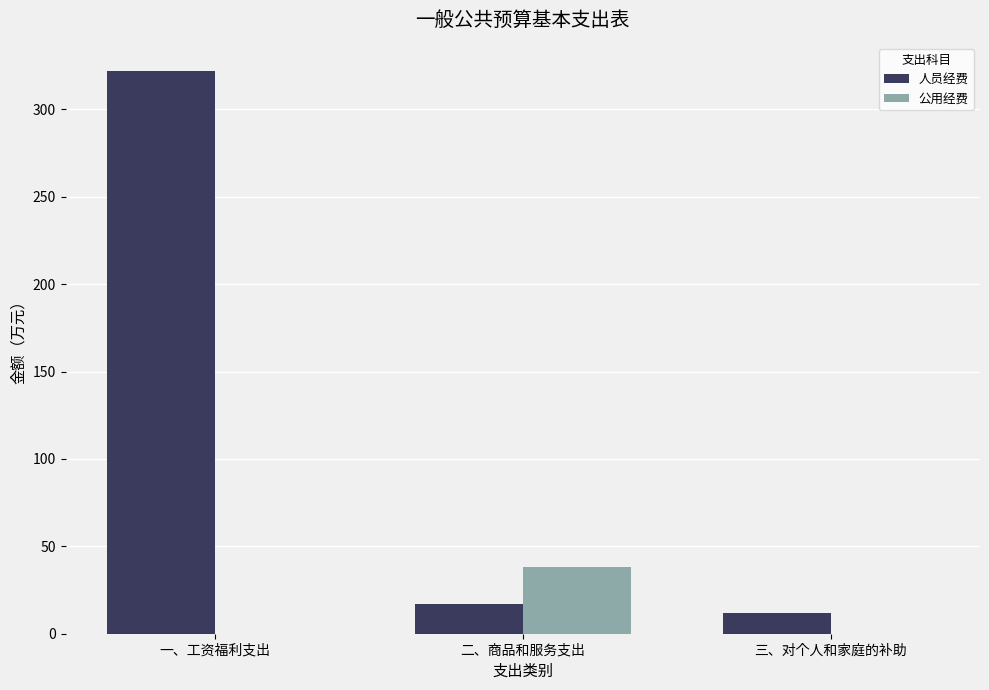

What is the difference between the 人员经费 values at 一、工资福利支出 and 二、商品和服务支出?

304.9